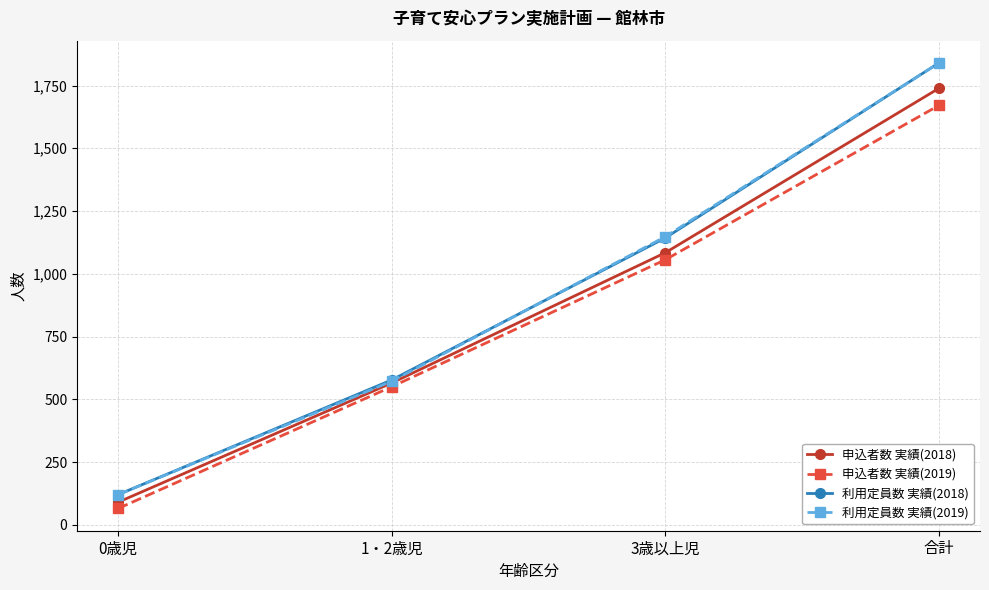

What is the label of the 2nd point from the right?

3歳以上児